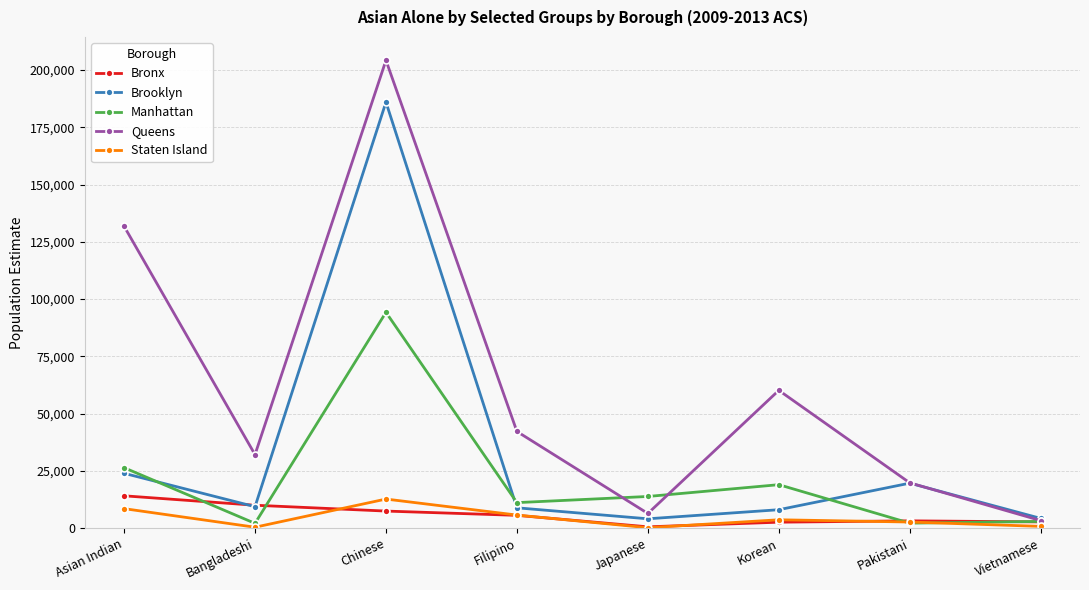

The Staten Island series shows 22769 at Chinese. True or false?

False